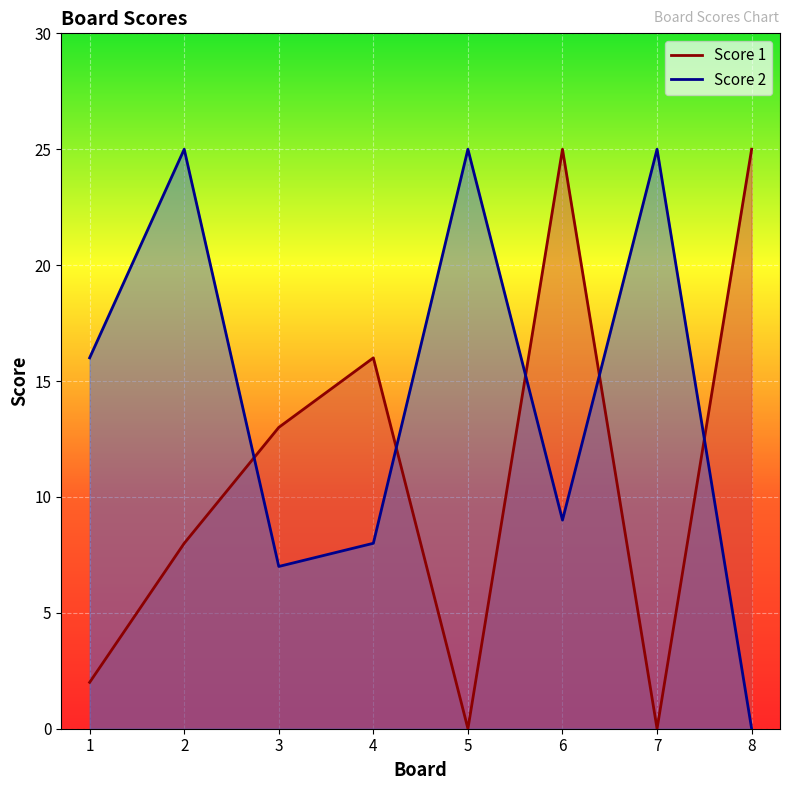

Which series has the widest spread of values?

Score 1